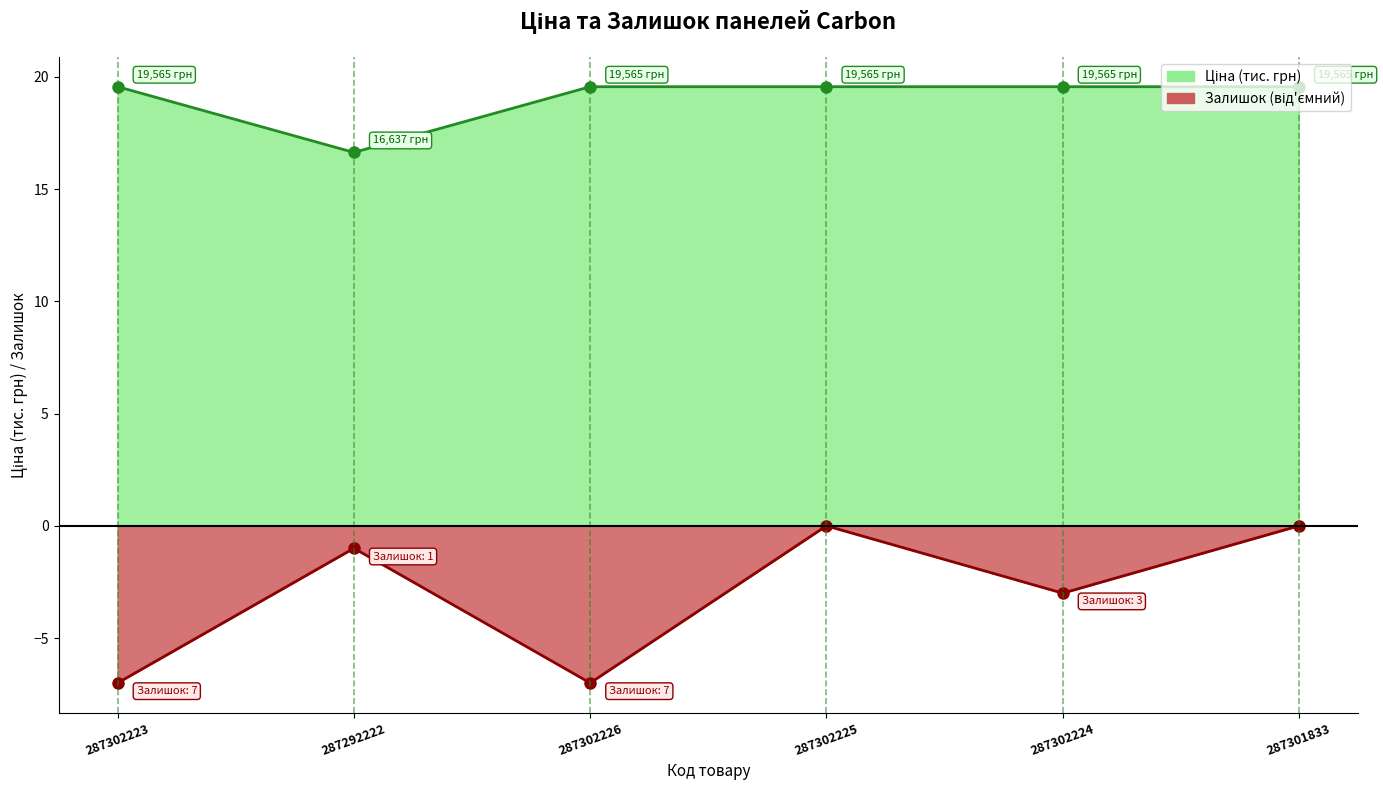

Which category has the highest value in the Залишок series?

287302225